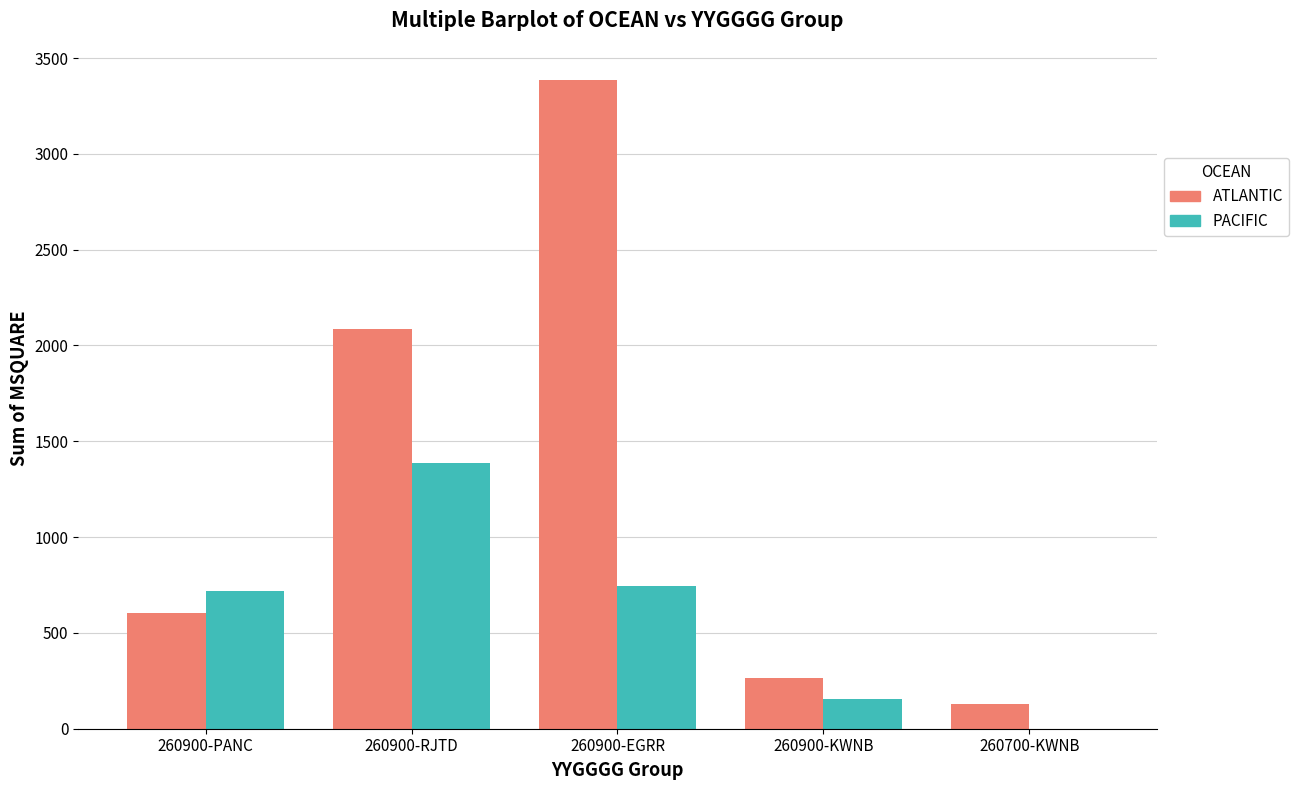

At which category does the chart reach its peak across all series?

260900-EGRR